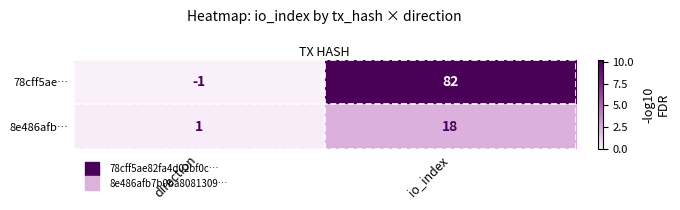

How many values in the 8e486afb… series are below 18?

1